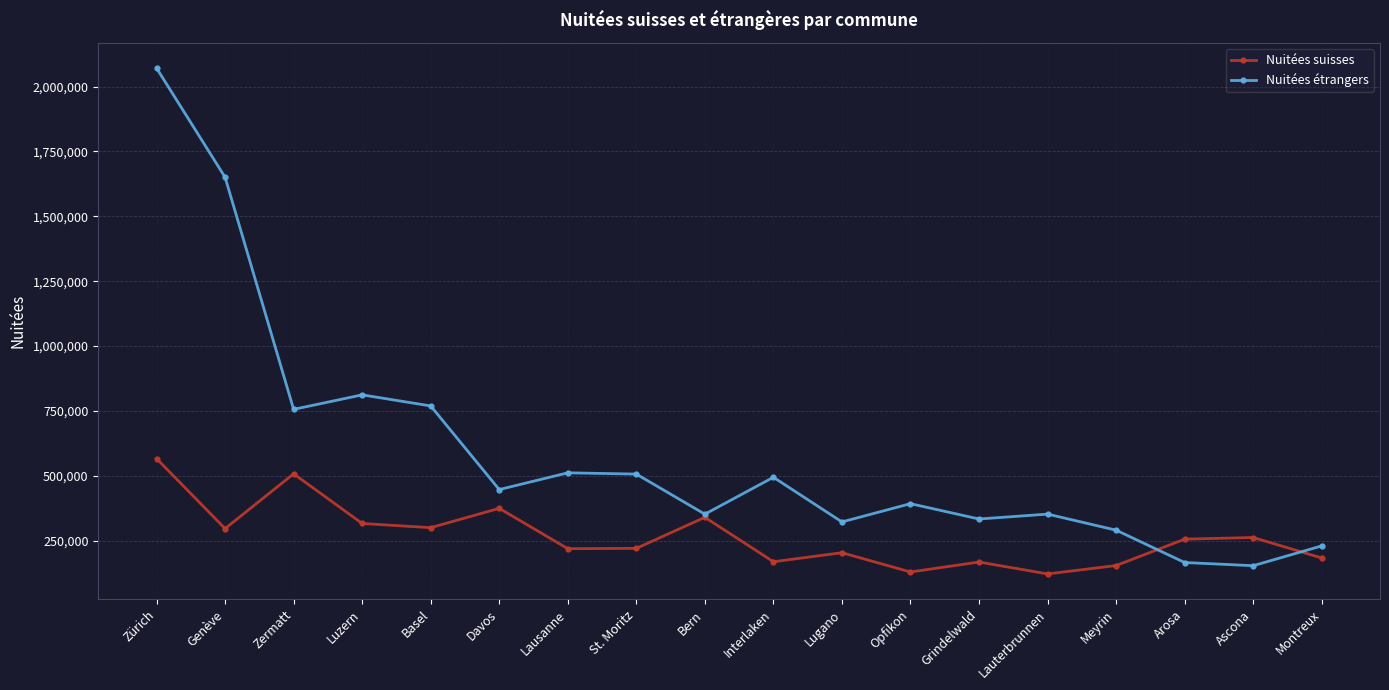

Where is the first local minimum for Nuitées suisses?

Genève